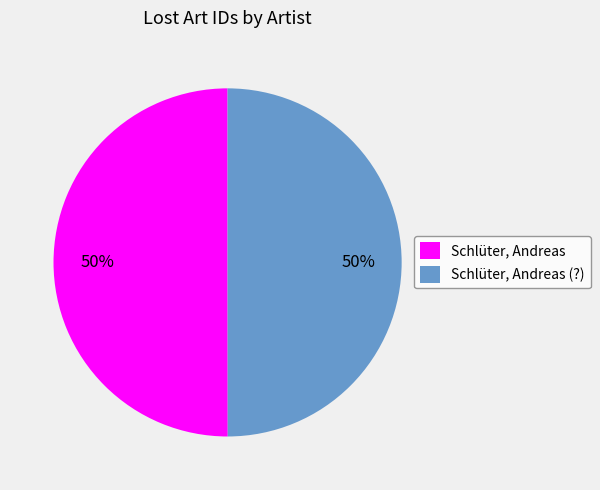

Combined, do Schlüter, Andreas (?) and Schlüter, Andreas account for over 50%?

Yes